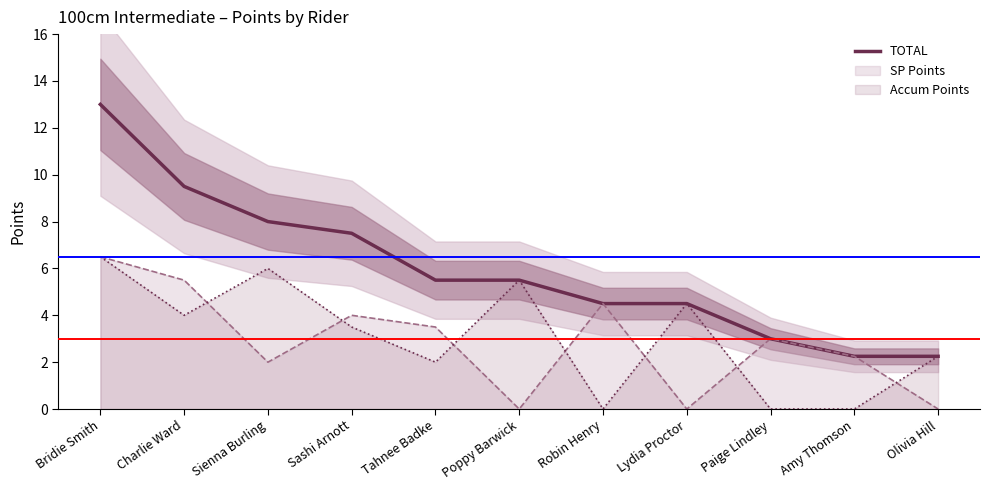

The Accum Points series shows 0.0 at Robin Henry. True or false?

True